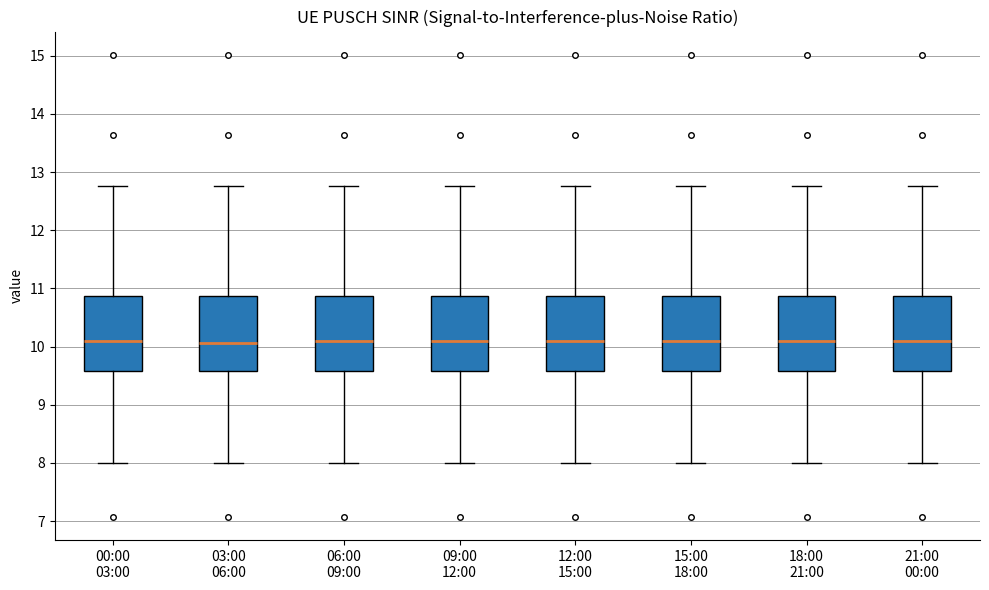

Reading left to right, read every box against the y-axis: the position of its median line, the range the box covers, and the ends of its whiskers. The values are not printed on the chart, so give them approximately, as read against the axis.

00:00 03:00: median 10.1, box 9.6 to 10.9, whiskers 8.0 to 12.8
03:00 06:00: median 10.1, box 9.6 to 10.9, whiskers 8.0 to 12.8
06:00 09:00: median 10.1, box 9.6 to 10.9, whiskers 8.0 to 12.8
09:00 12:00: median 10.1, box 9.6 to 10.9, whiskers 8.0 to 12.8
12:00 15:00: median 10.1, box 9.6 to 10.9, whiskers 8.0 to 12.8
15:00 18:00: median 10.1, box 9.6 to 10.9, whiskers 8.0 to 12.8
18:00 21:00: median 10.1, box 9.6 to 10.9, whiskers 8.0 to 12.8
21:00 00:00: median 10.1, box 9.6 to 10.9, whiskers 8.0 to 12.8